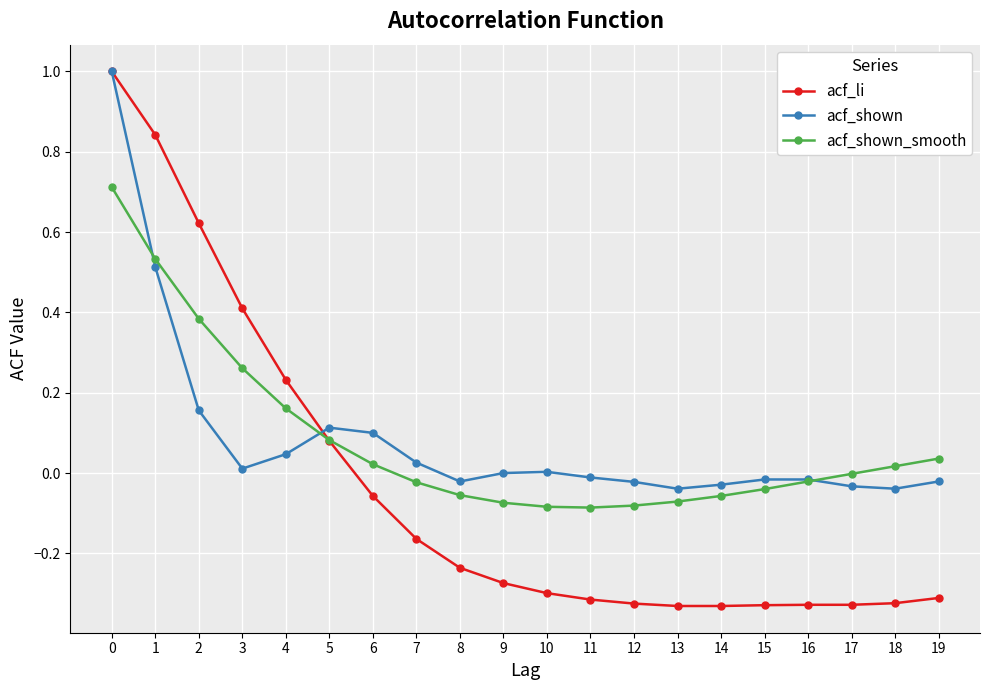

True or false: acf_li has a value of -0.1 at 8.

False